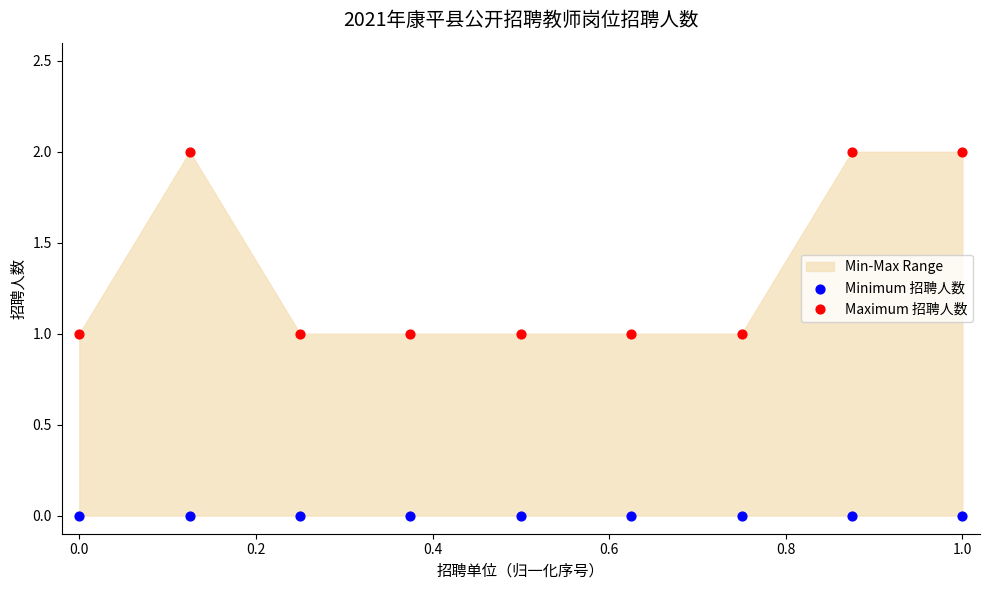

Which series contains the highest Y value?

Maximum 招聘人数